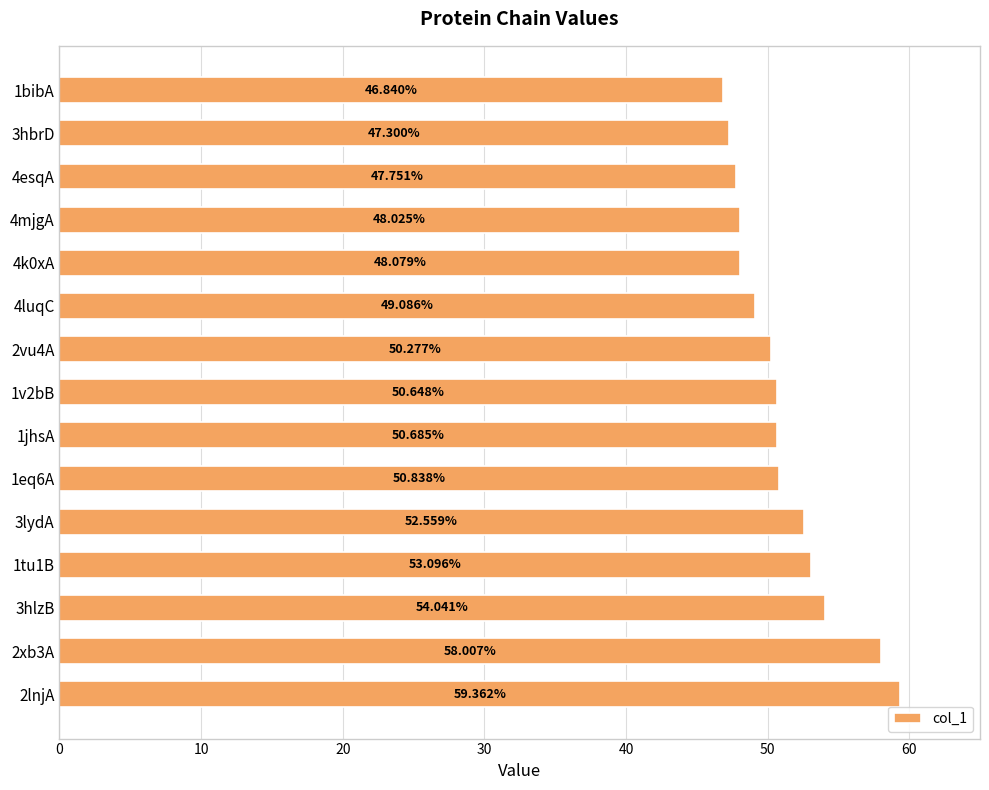

How many bars are there in total?

15